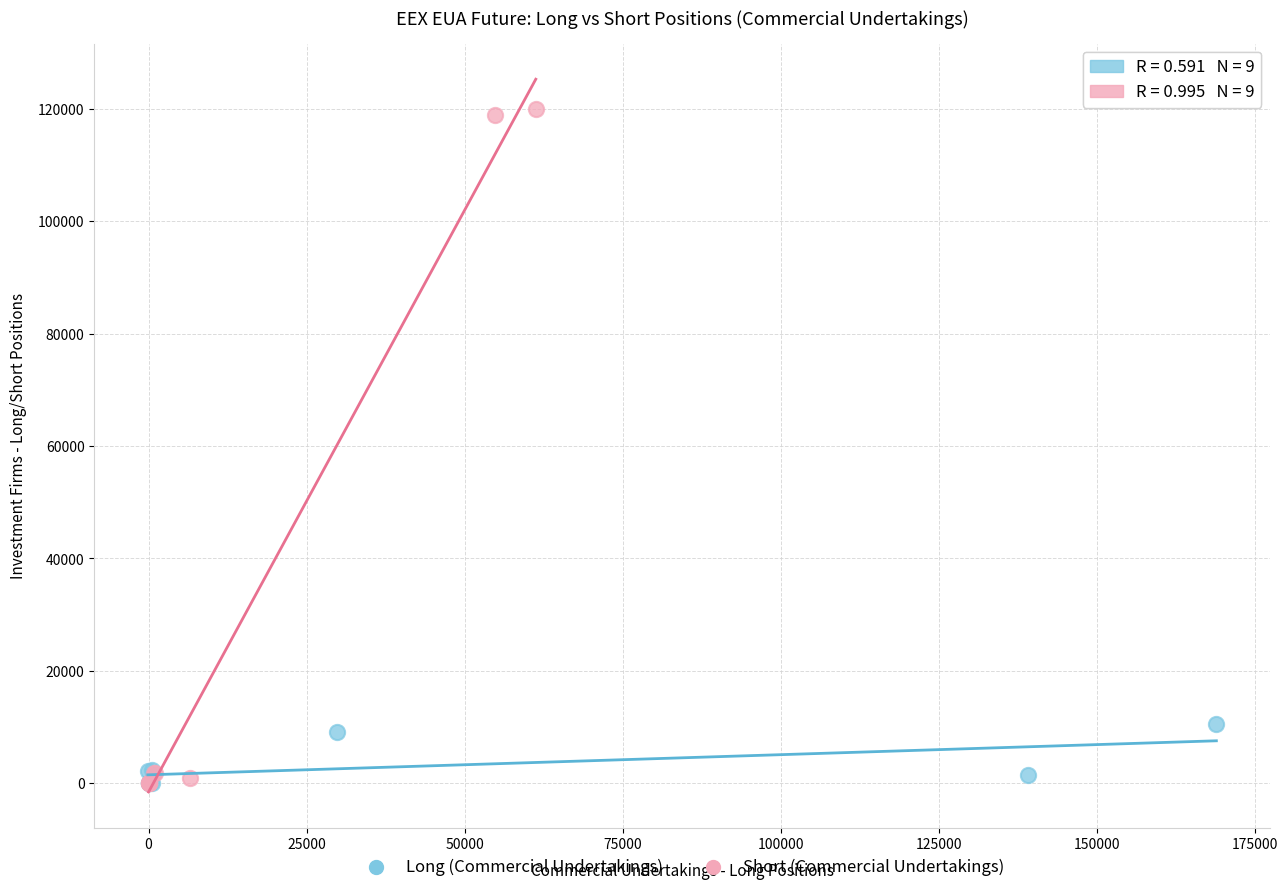

Which series contains the highest Y value?

Short (Commercial Undertakings)